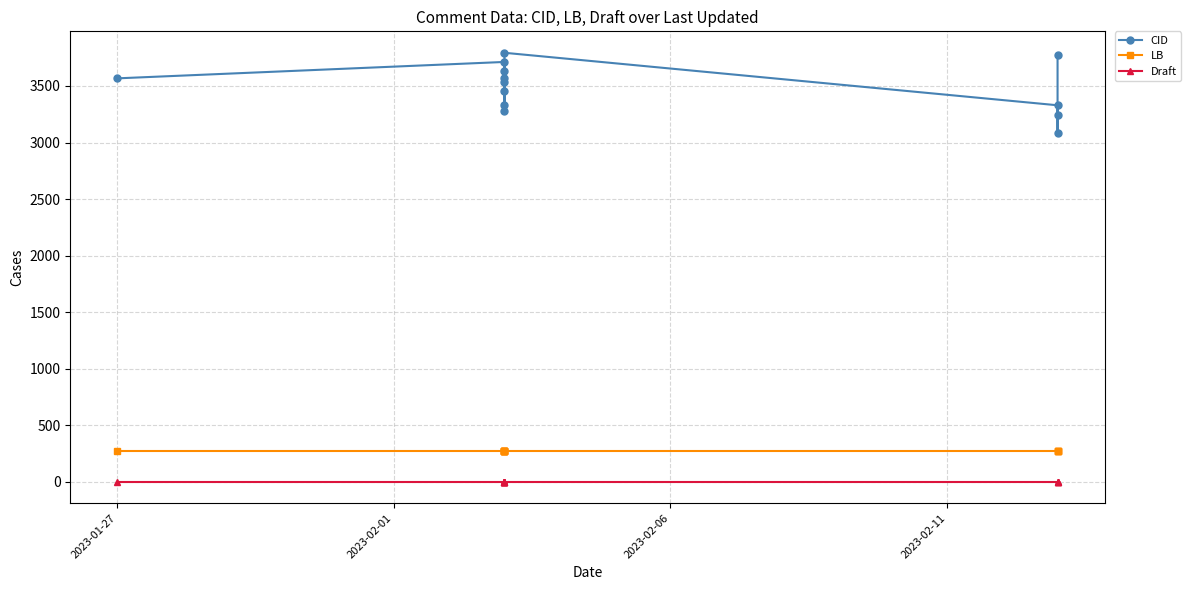

Which series has the largest total across all categories?

CID